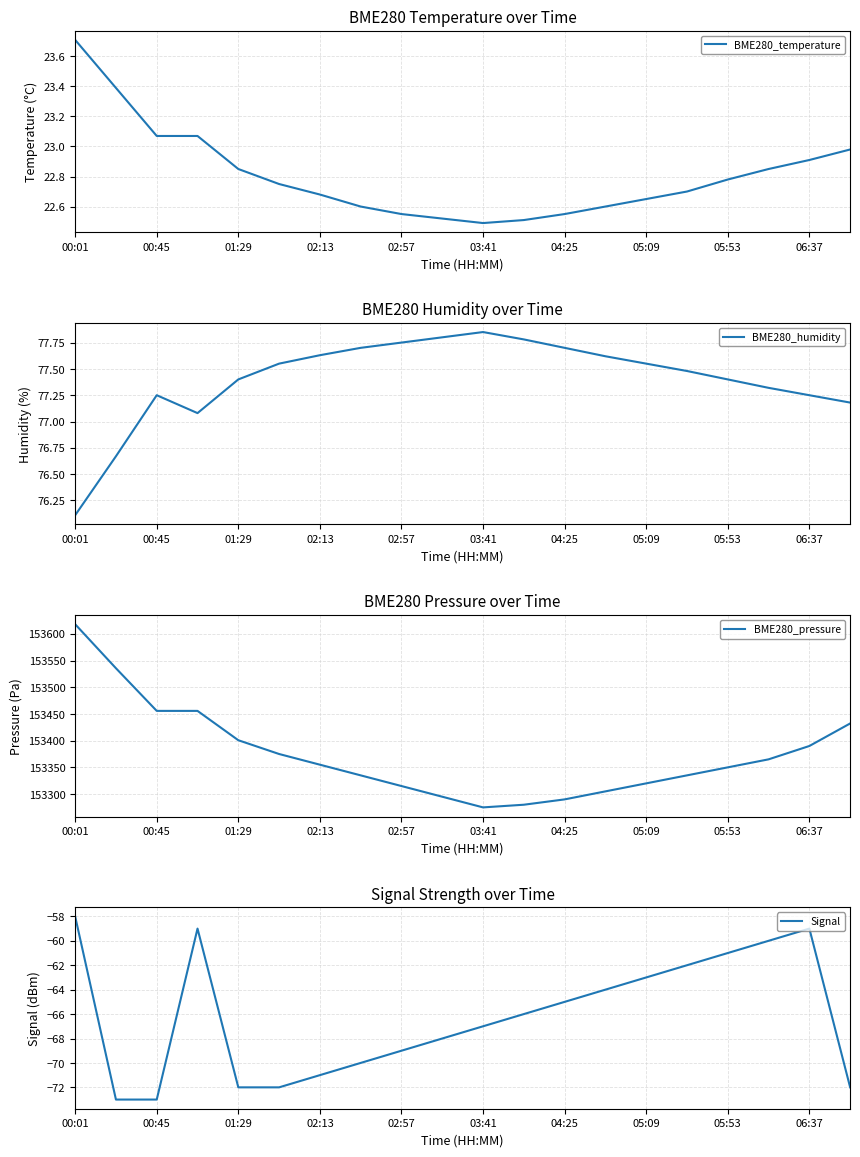

True or false: BME280_humidity has a value of 106.3 at 06:37.

False